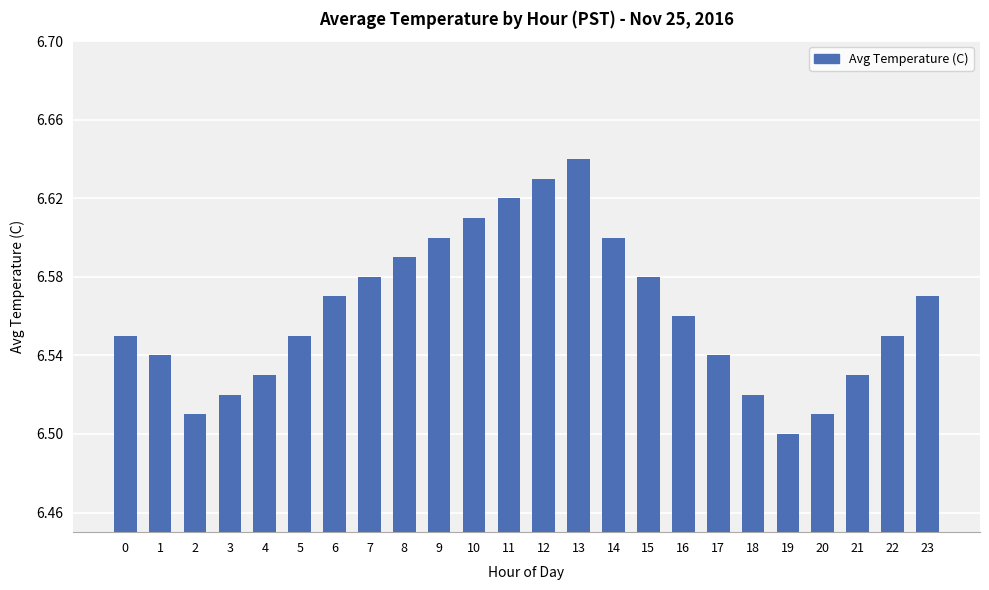

True or false: the data shows 9.3 at 0.

False